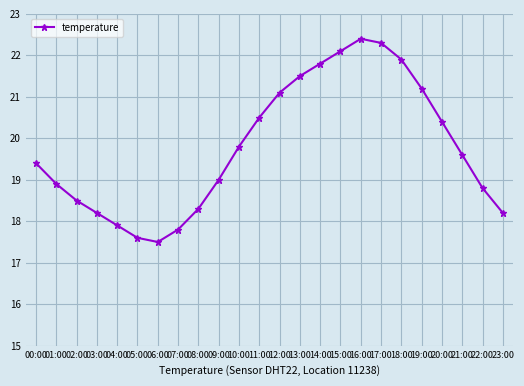

What is the greatest value displayed?

22.4